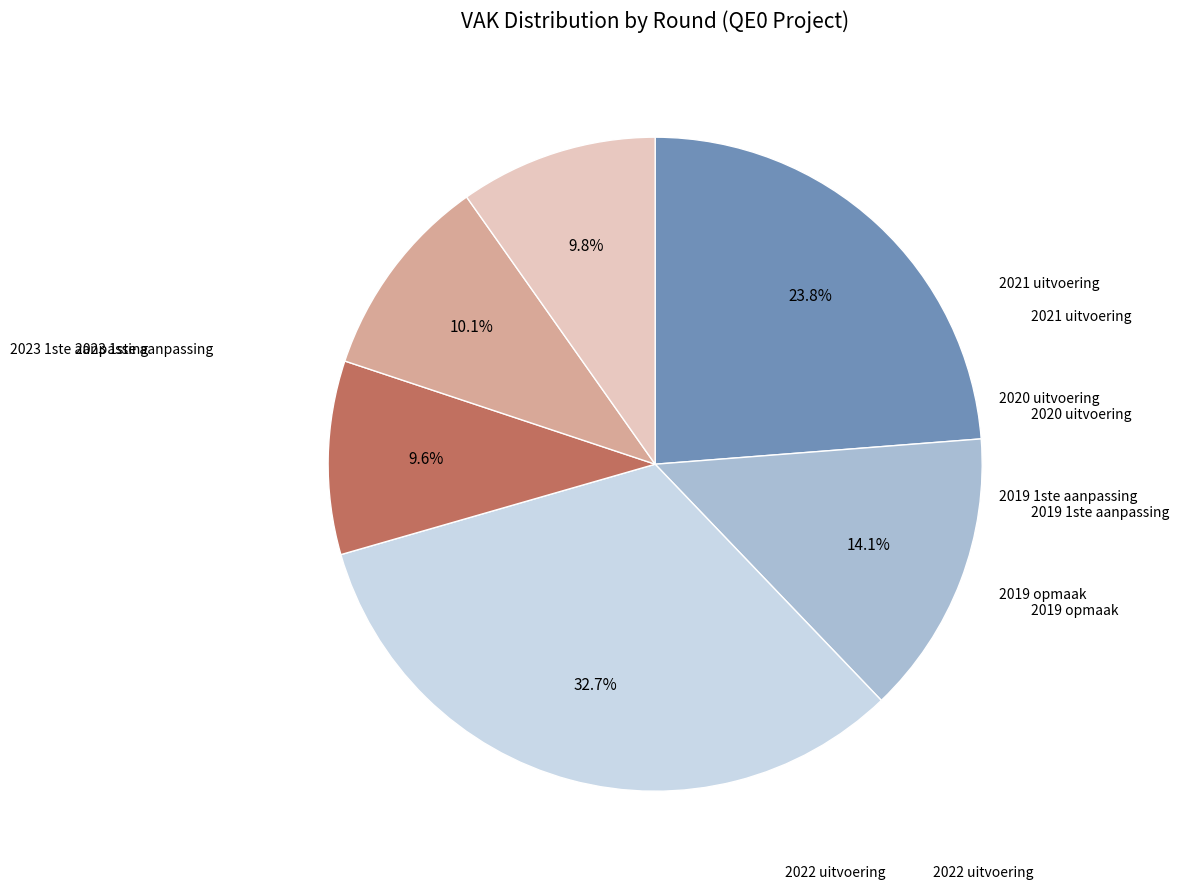

How many segments does this pie chart have?

6